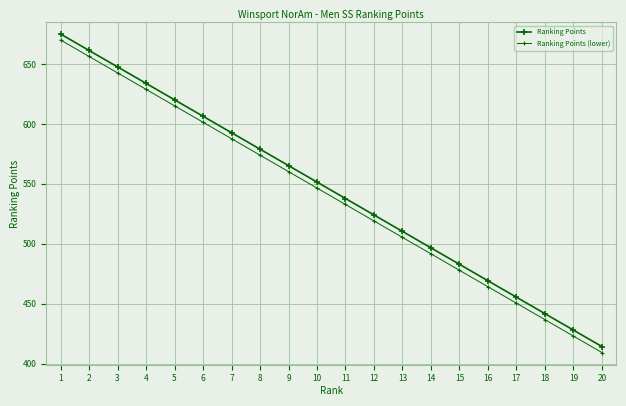

What is the value of the Ranking Points point at the 4th from the left?

633.8